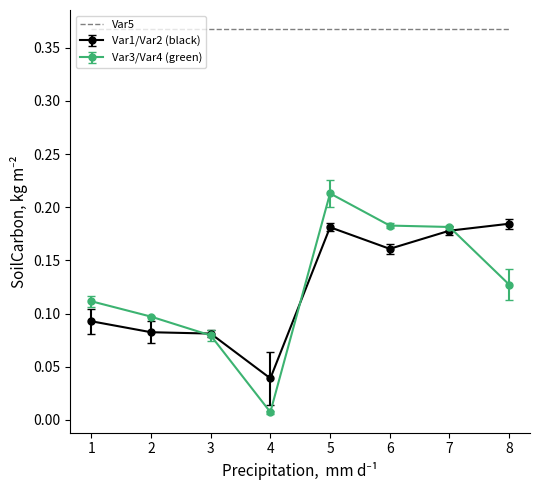

At which category is the sum across all series the highest?

5